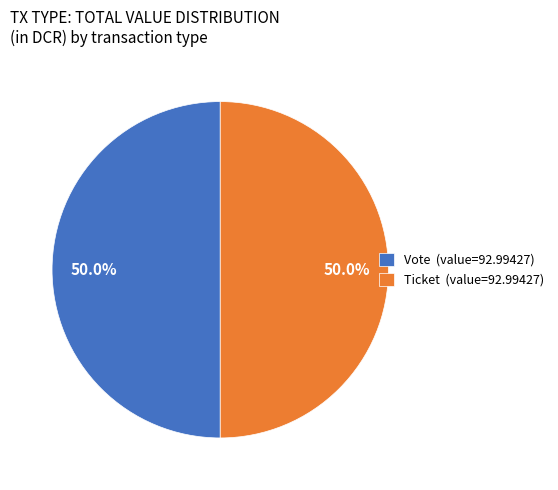

What is the ratio of the value at Ticket (value=92.99427) to the value at Vote (value=92.99427)?

1.0